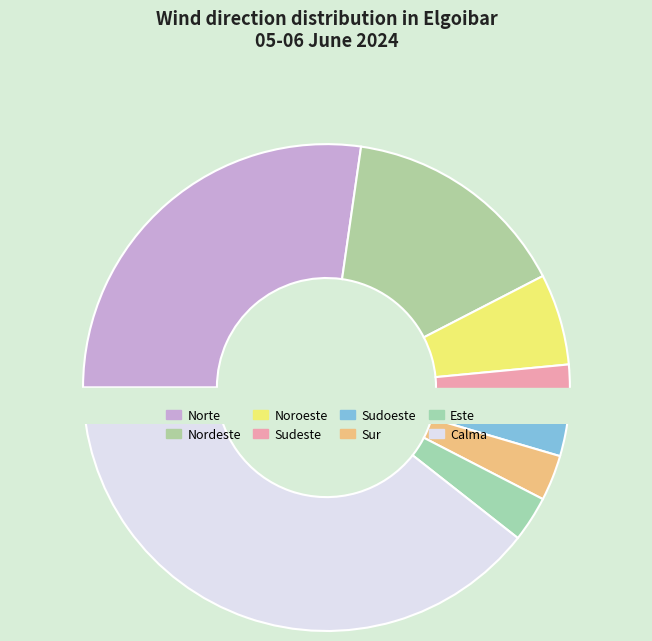

How many slices are in this pie chart?

8